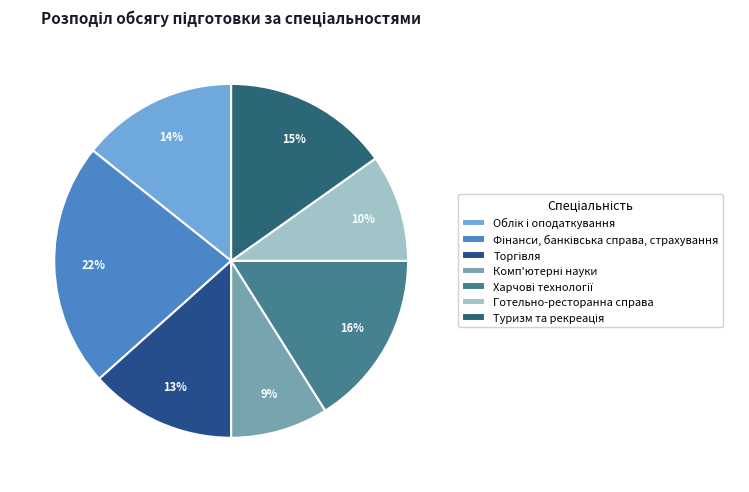

To the nearest percent, what percentage of the pie is Облік і оподаткування?

14%